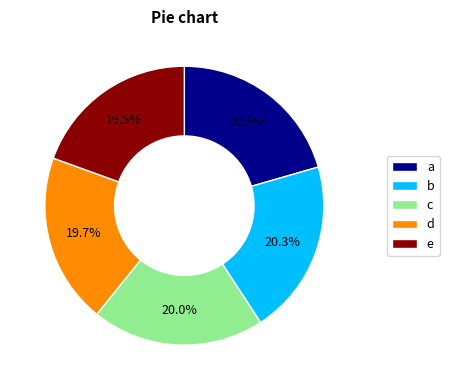

How many segments does this pie chart have?

5